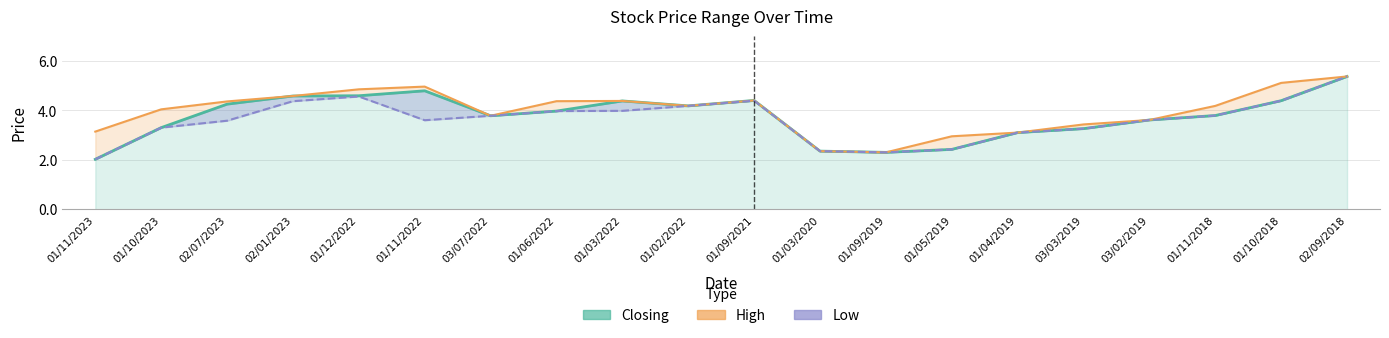

What is the value of the High point at the 17th from the left?

3.6